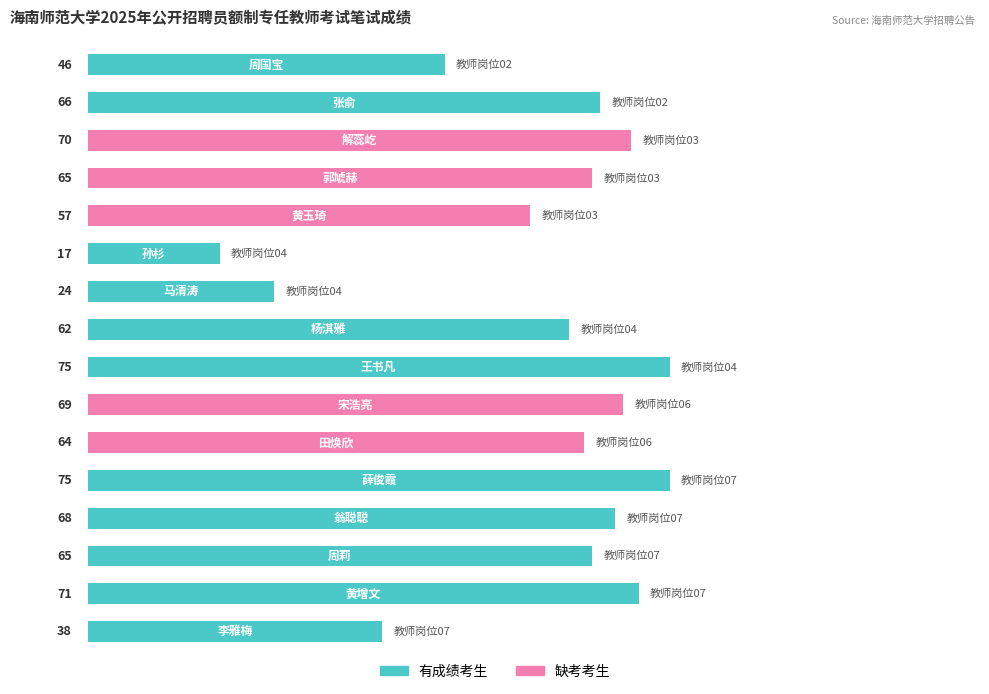

What is the difference between the maximum and minimum values?

58